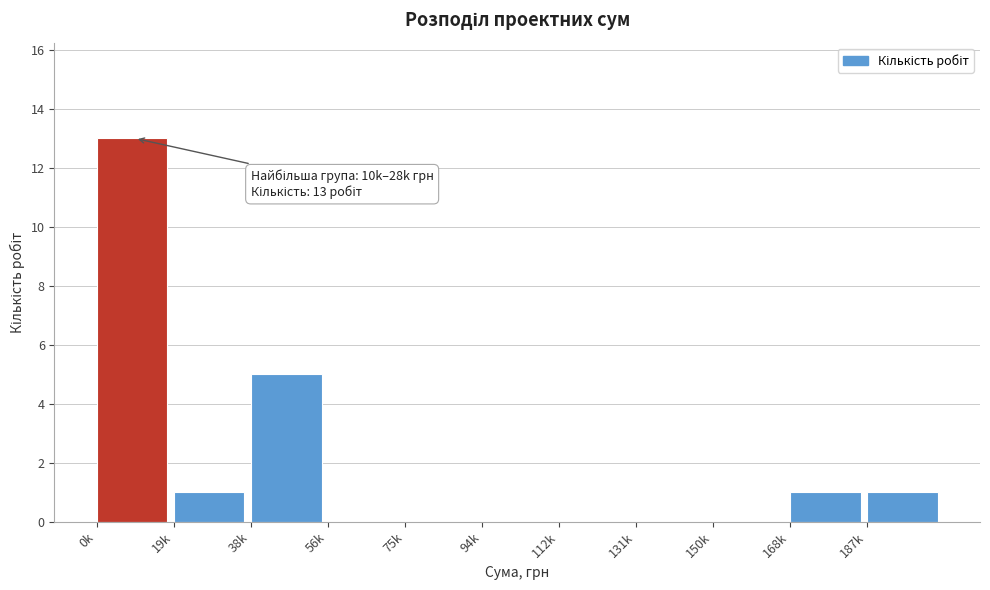

Reading left to right, transcribe all the data shown in this chart.

0k=13	19k=1	38k=5	56k=0	75k=0	94k=0	112k=0	131k=0	150k=0	168k=1	187k=1